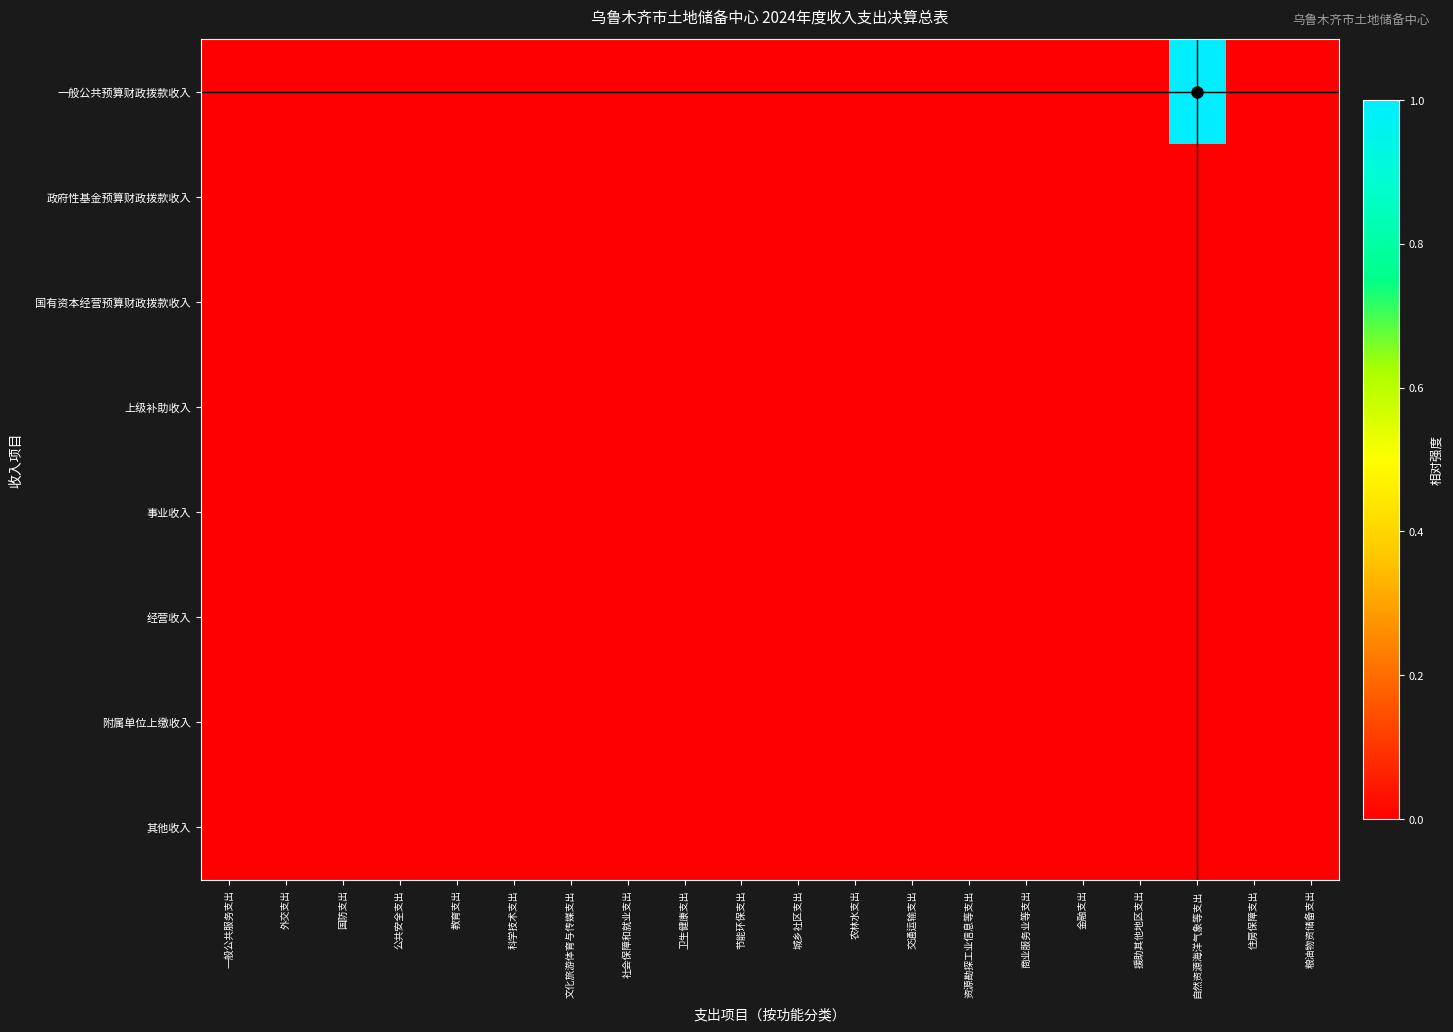

Which series has the largest range (max minus min)?

一般公共预算财政拨款收入